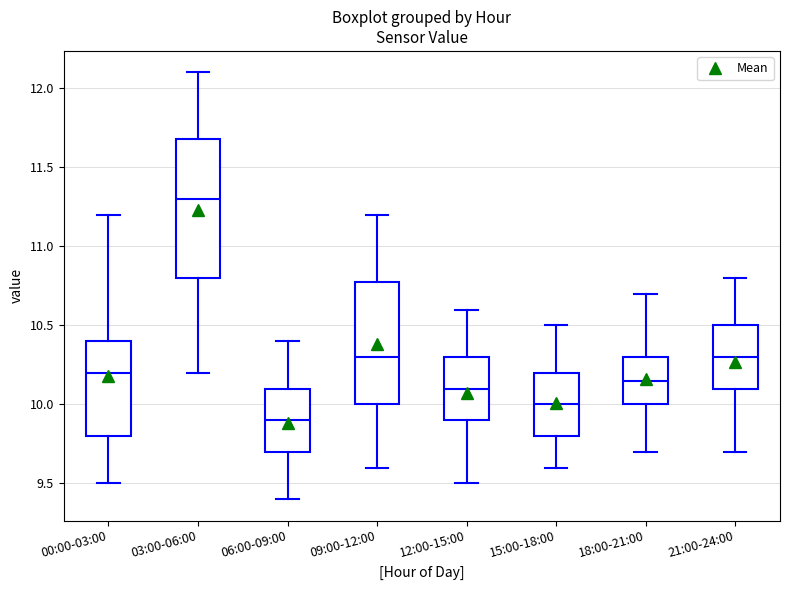

Where is the upper edge of the box for 09:00-12:00 on the y-axis? The values are not printed on the chart, so give them approximately, as read against the axis.

10.80